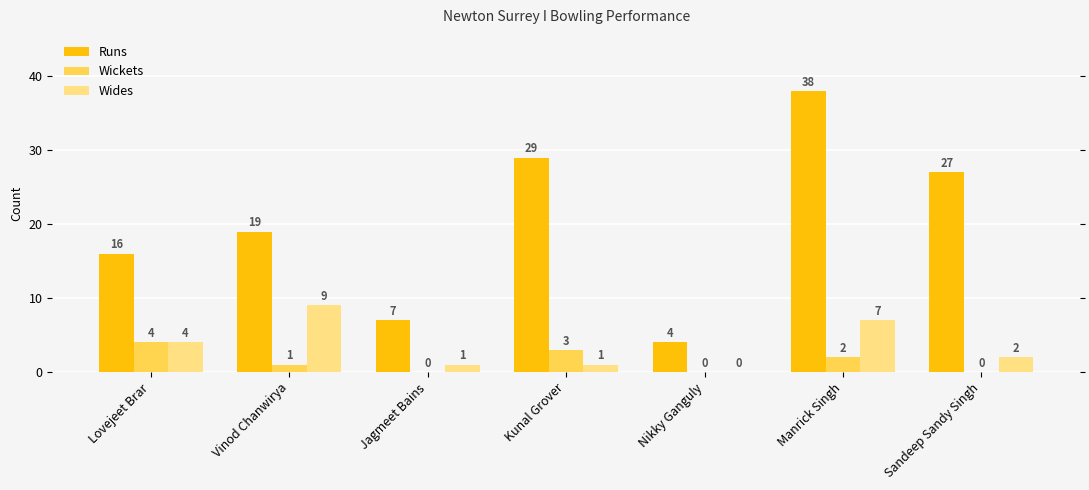

What is the maximum value for Wides?

9